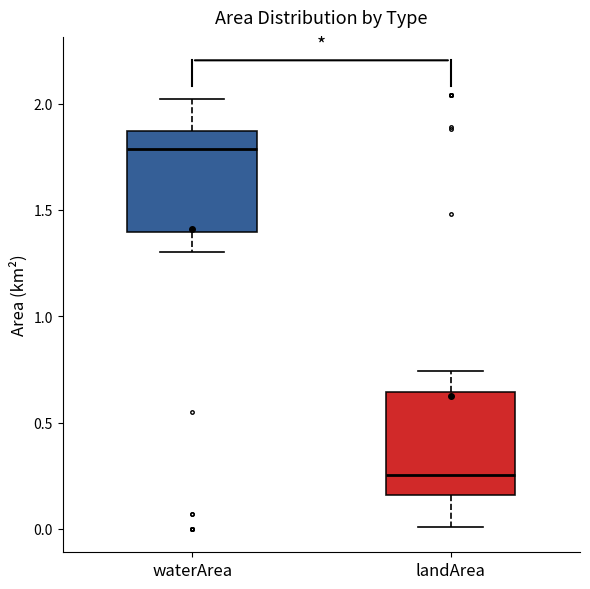

Where is the upper edge of the box for waterArea on the y-axis? The values are not printed on the chart, so give them approximately, as read against the axis.

1.85